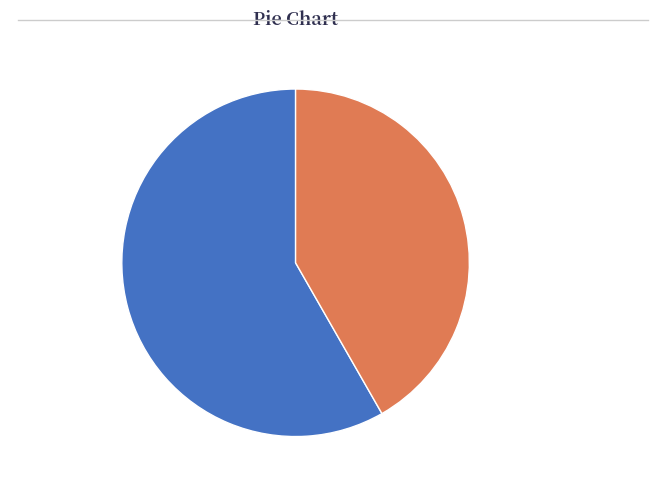

Do 41.72% Beer and Food Matching and 58.28% Coffee Drinks together represent more than half of the pie?

Yes